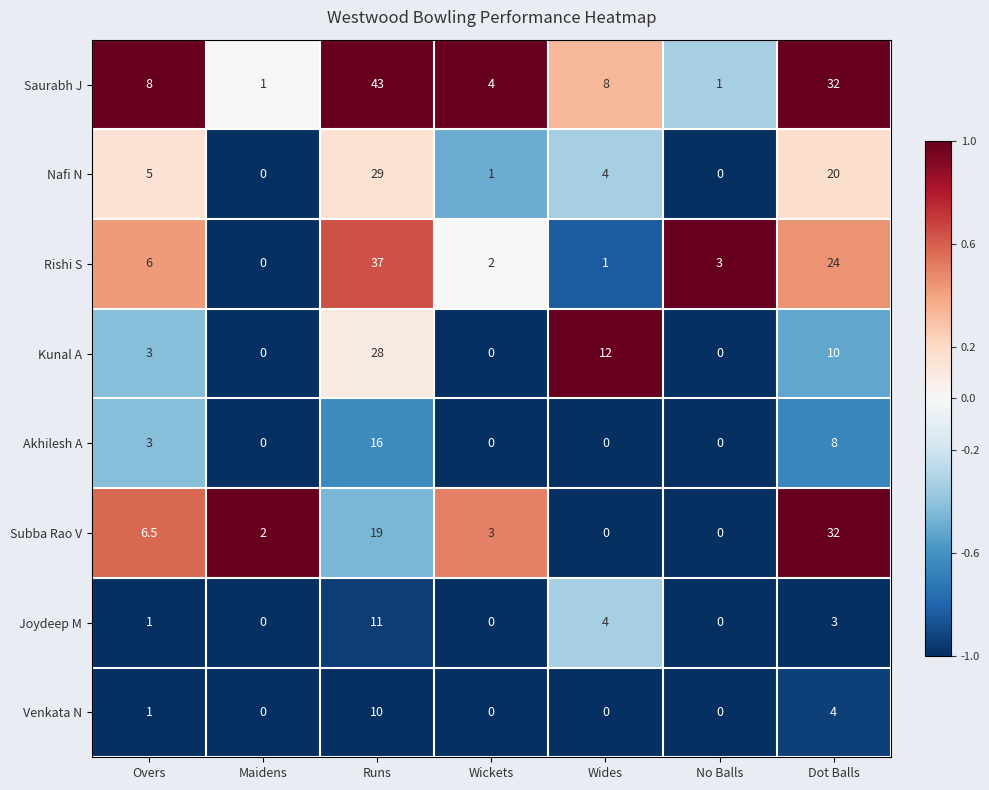

Where does the Nafi N series first go above 4?

Overs